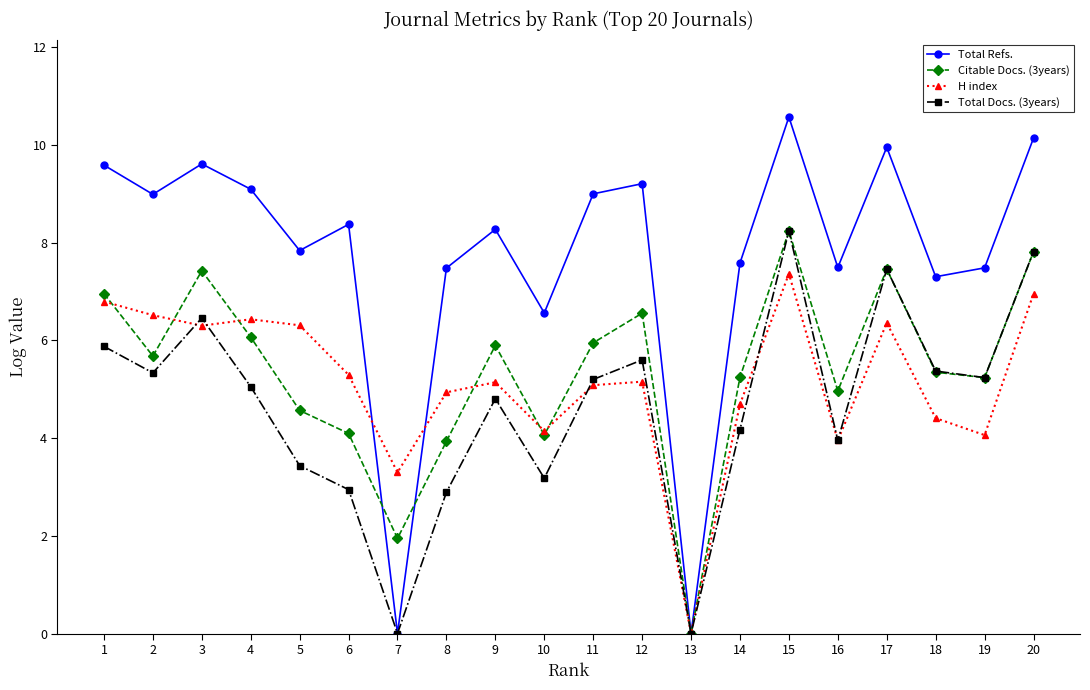

At 14, list the series in order from smallest to largest.

Total Docs. (3years), H index, Citable Docs. (3years), Total Refs.